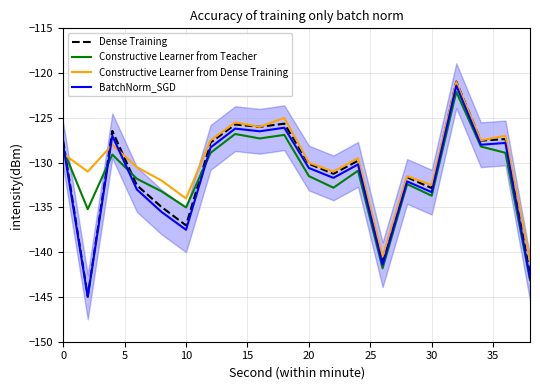

True or false: Dense Training has a value of -185.0 at 0.

False